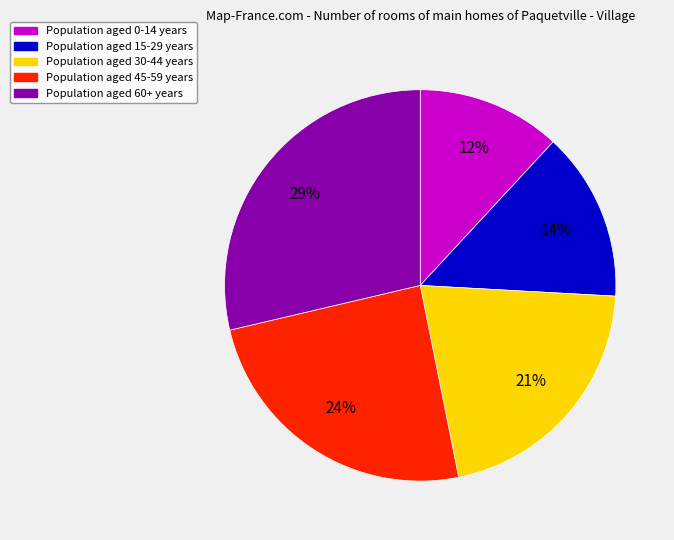

To the nearest percent, what is the difference between the largest and smallest slice percentages?

17%